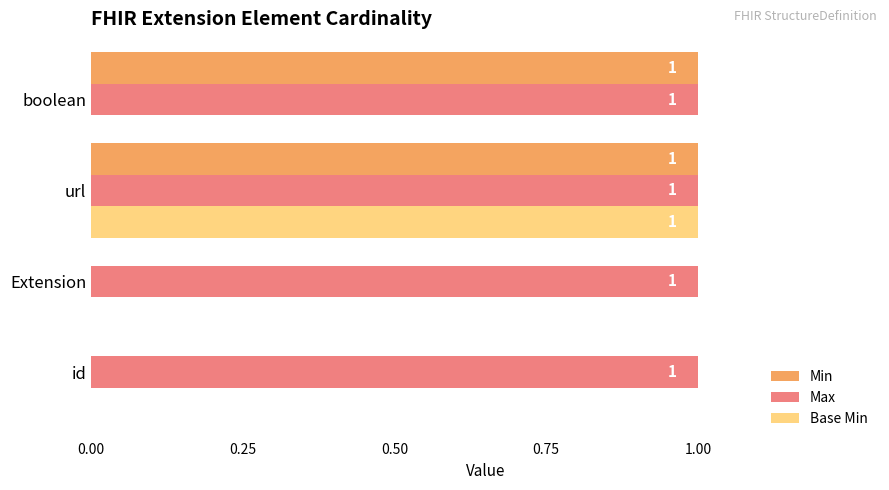

Is the value of Min at id greater than the value of Max at id?

No